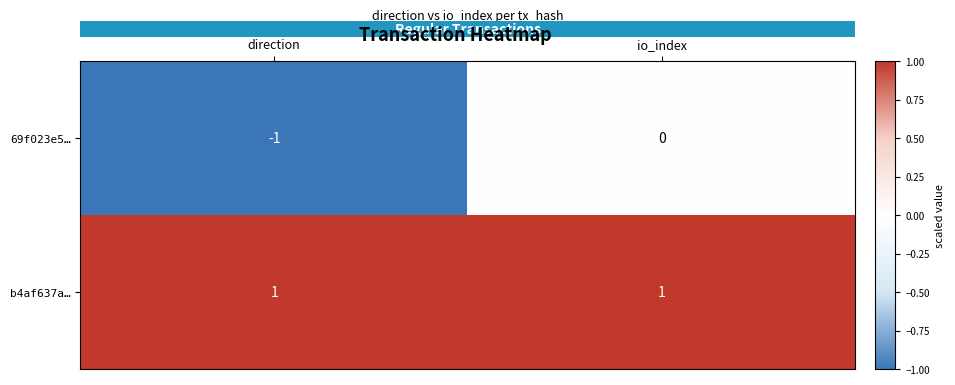

What is the total value across all series at io_index?

1